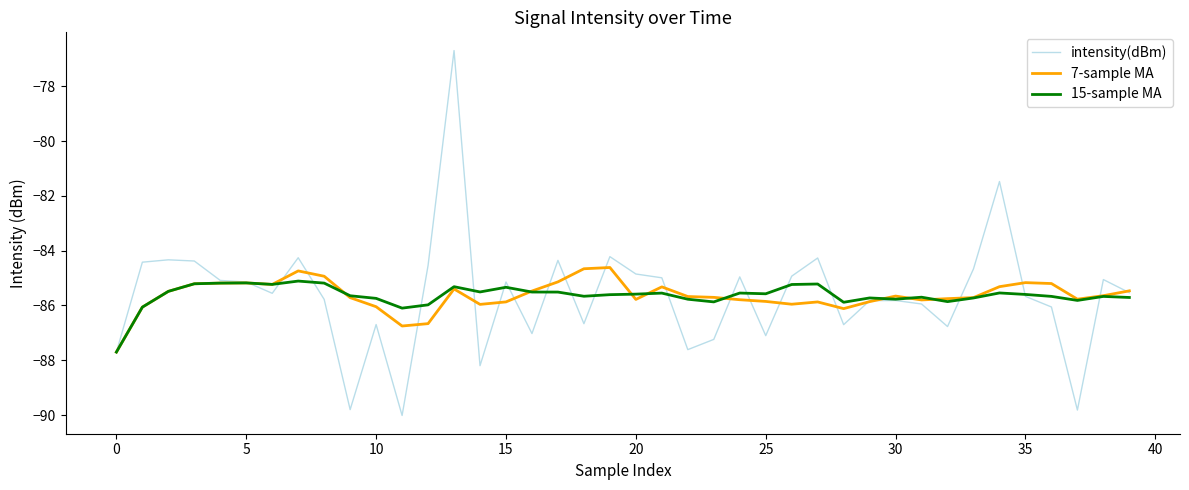

What is the maximum value for intensity(dBm)?

-76.7